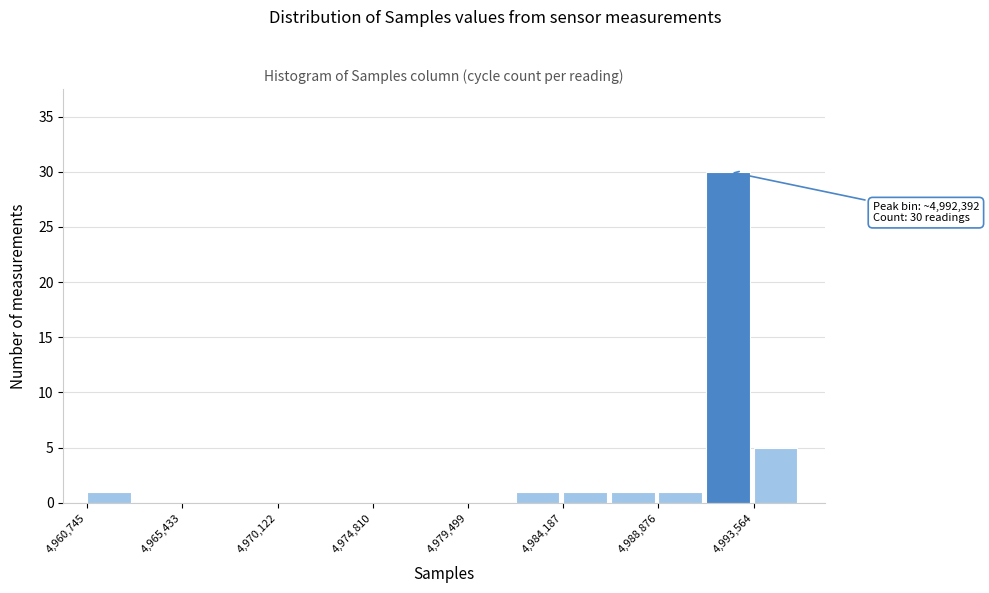

Which range on the x-axis has the tallest bar?

4991000 to 4993500